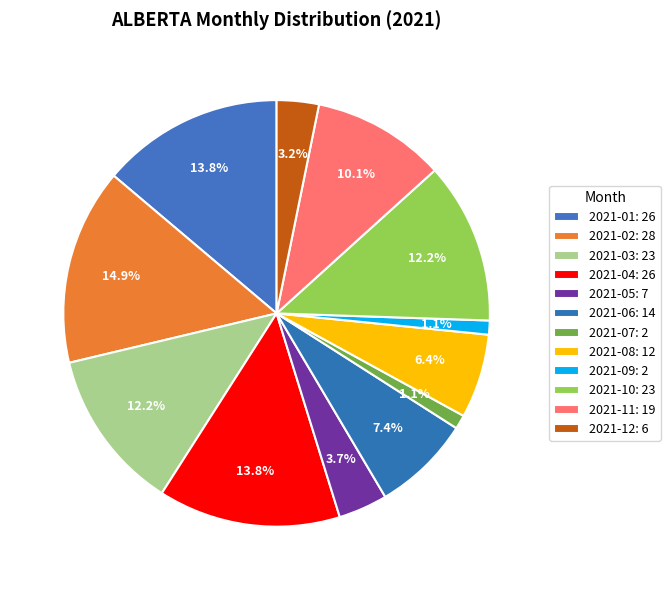

To the nearest percent, what is the combined percentage of 2021-11 and 2021-04?

24%